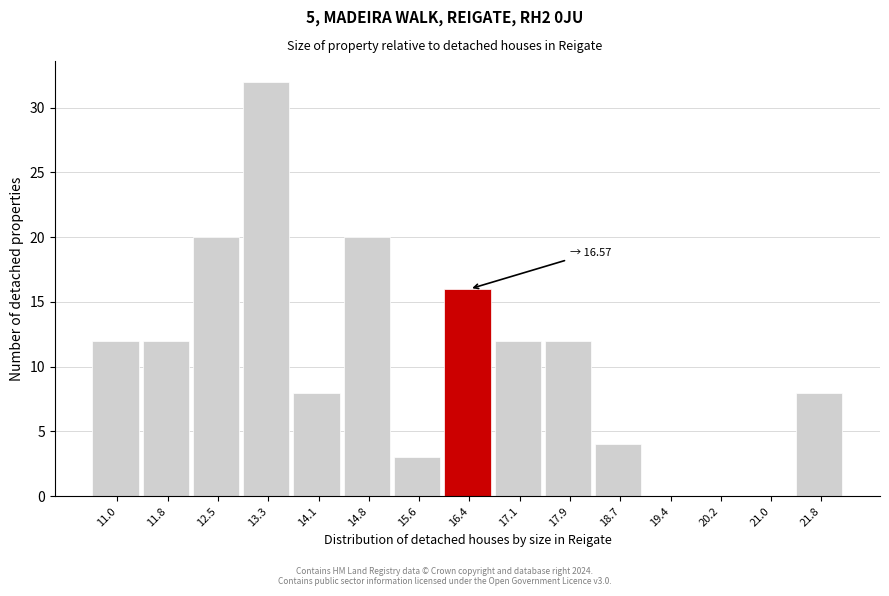

Reading left to right, list all the values displayed in this chart.

11.0=12	11.8=12	12.5=20	13.3=32	14.1=8	14.8=20	15.6=3	16.4=16	17.1=12	17.9=12	18.7=4	19.4=0	20.2=0	21.0=0	21.8=8